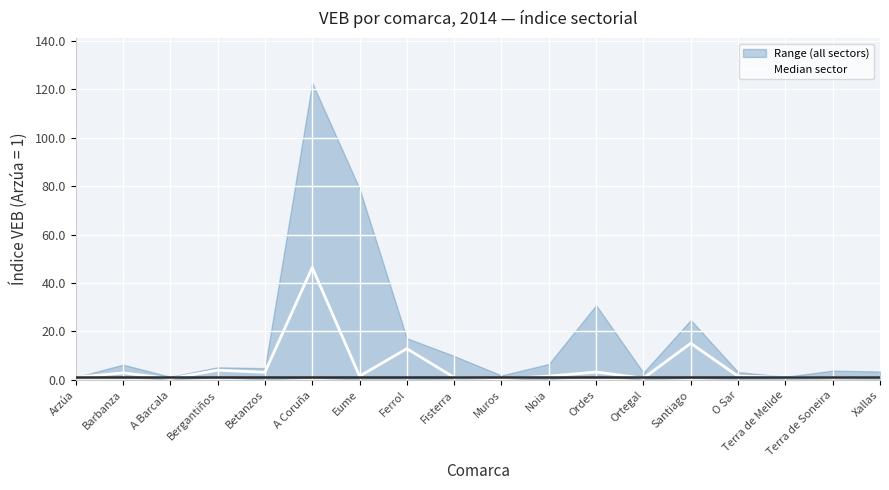

What is the sum of all values?

98.1